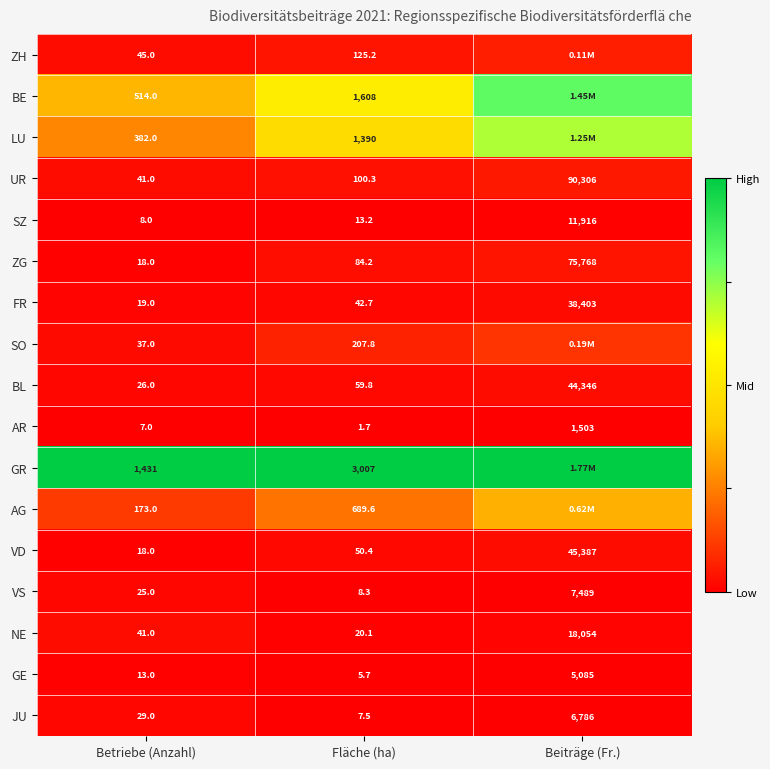

Is the value of BL at Fläche (ha) greater than the value of UR at Beiträge (Fr.)?

No